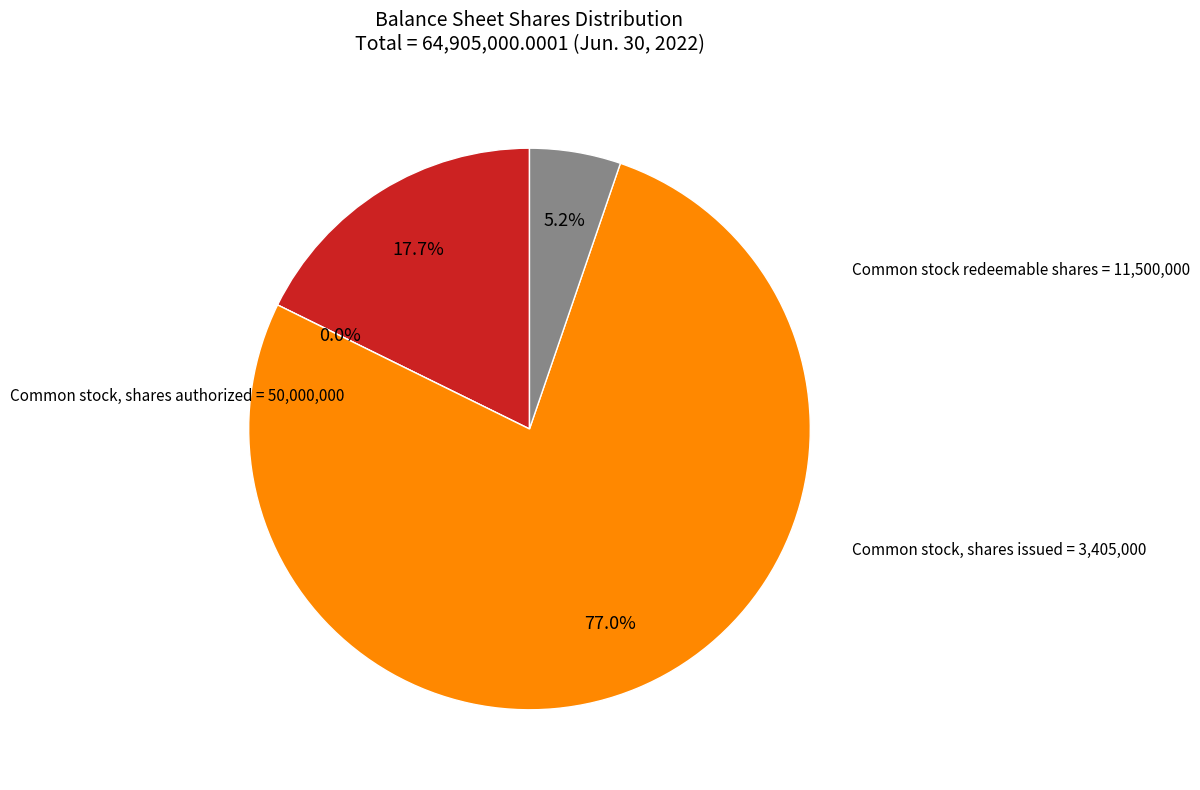

To the nearest percent, what is the average slice percentage?

25%